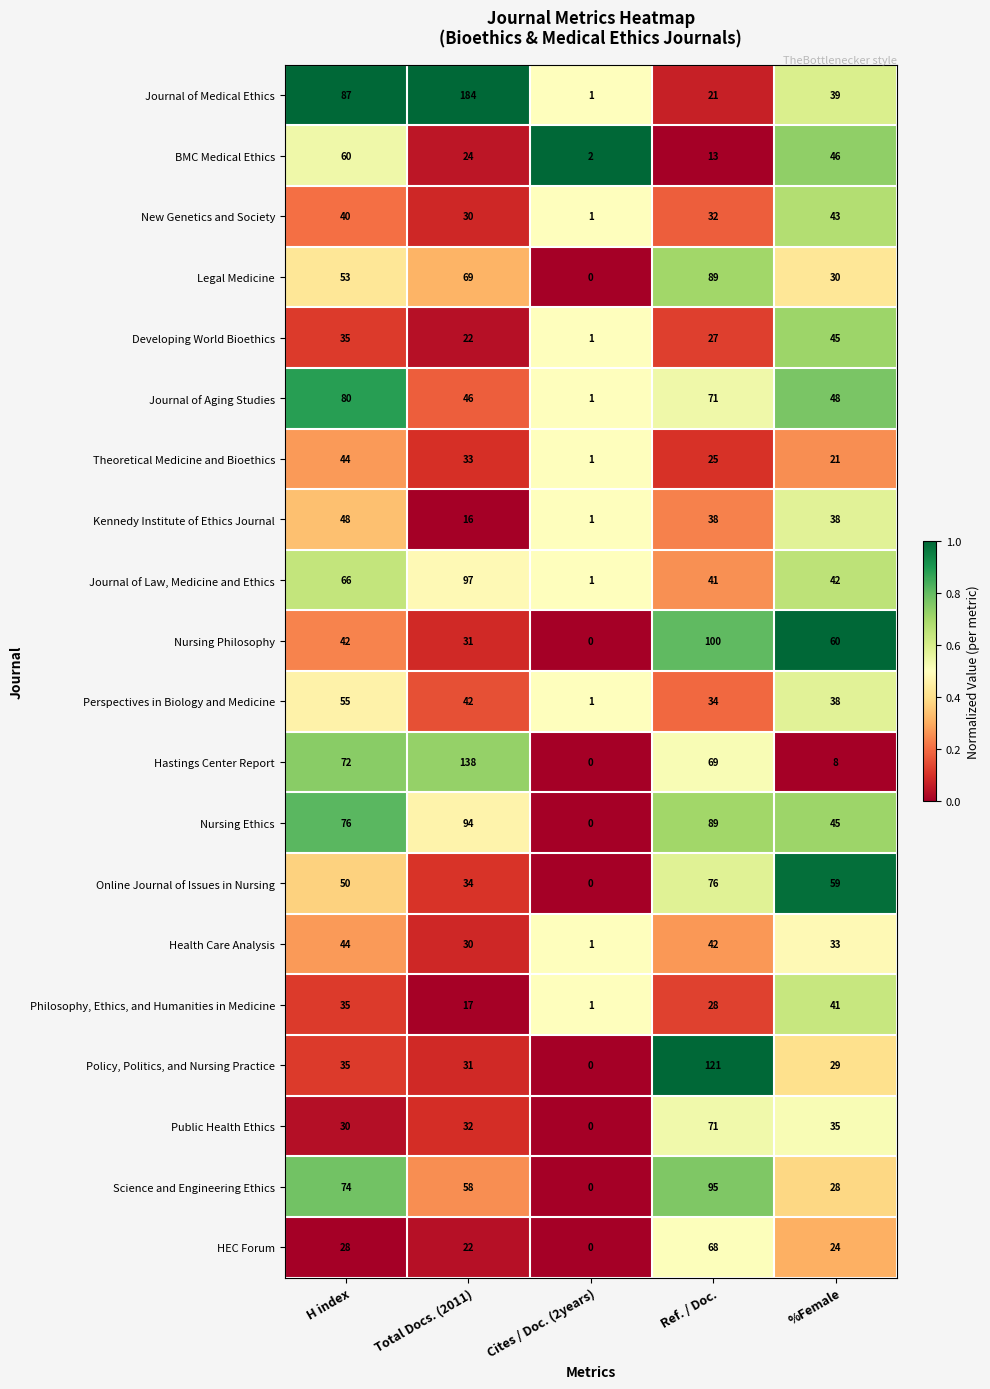

What is the difference between the second highest and second lowest values in the Journal of Aging Studies series?

25